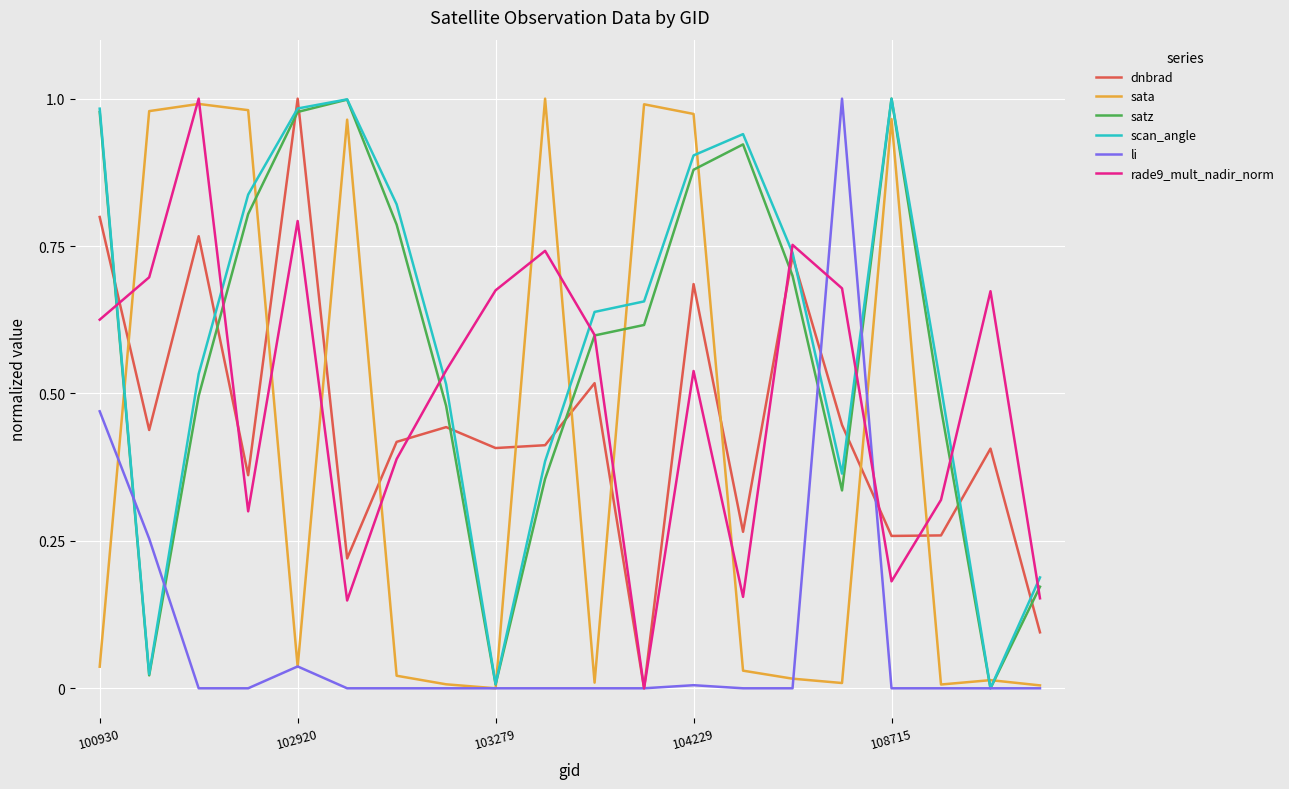

How many series are shown in this chart?

6